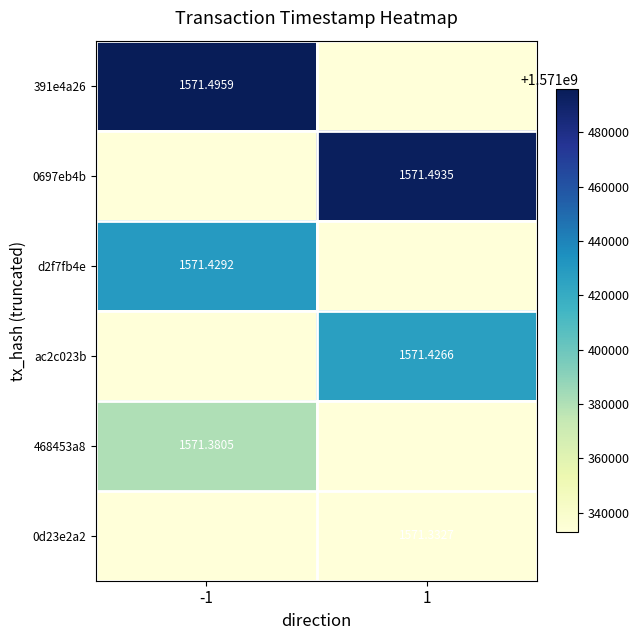

What is the smallest value displayed?

1571332675